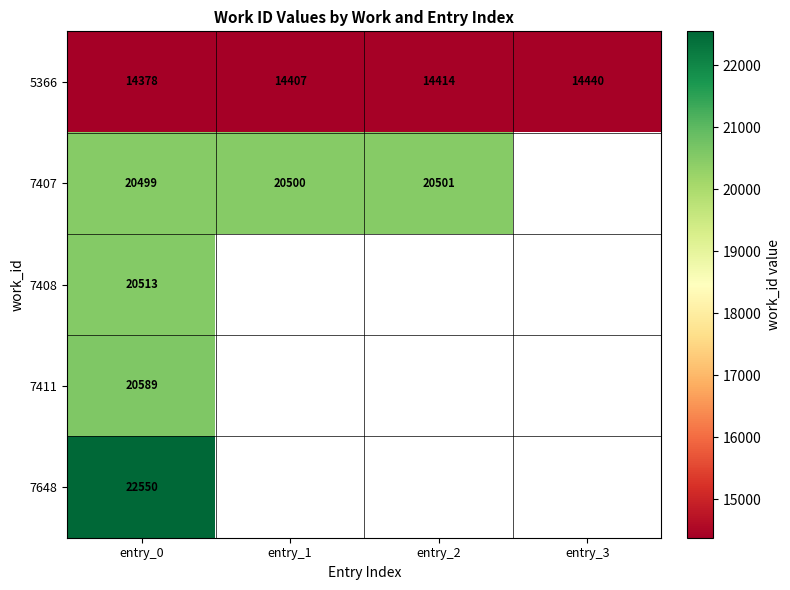

At how many categories does at least one series exceed 17362?

3